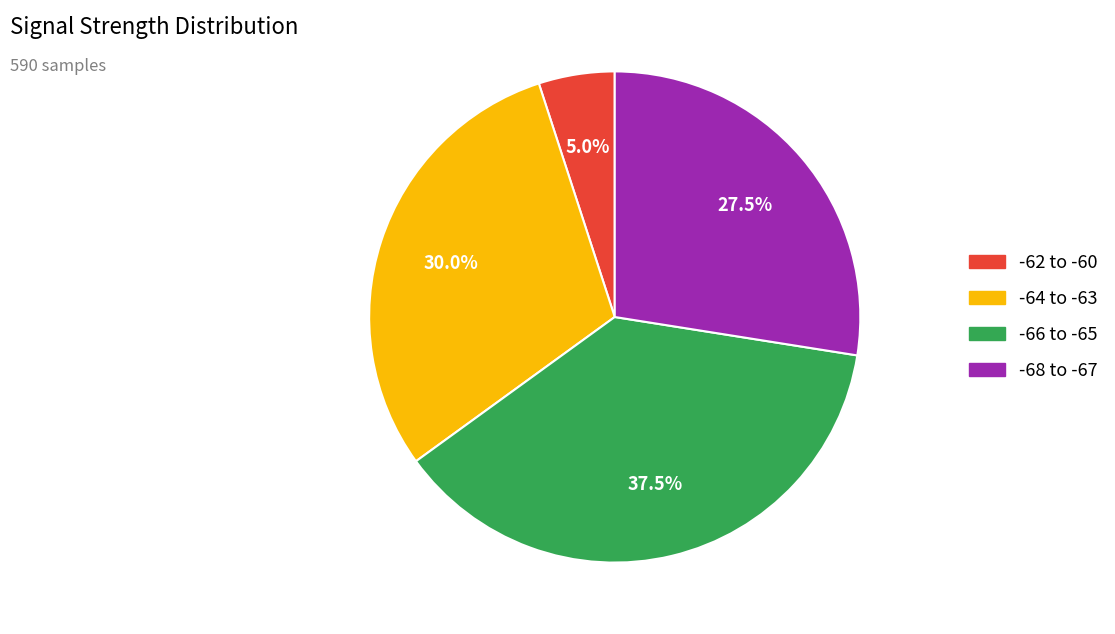

Does any single category account for the majority?

No